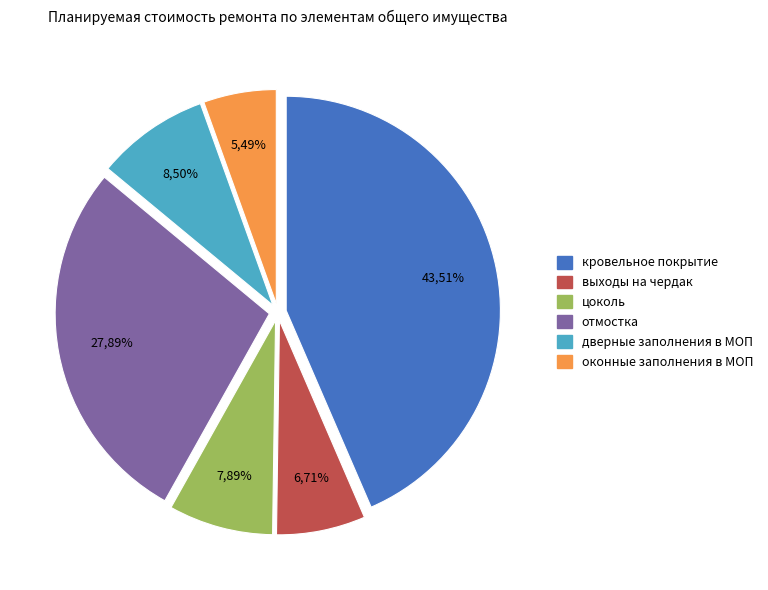

Is it true that отмостка is 41% of the pie?

False